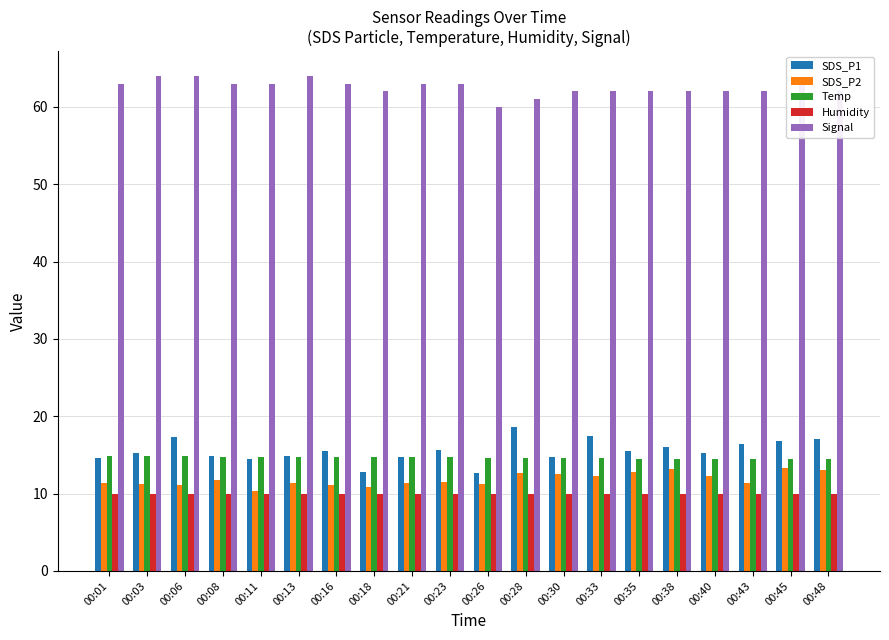

What is the maximum value for SDS_P1?

18.6